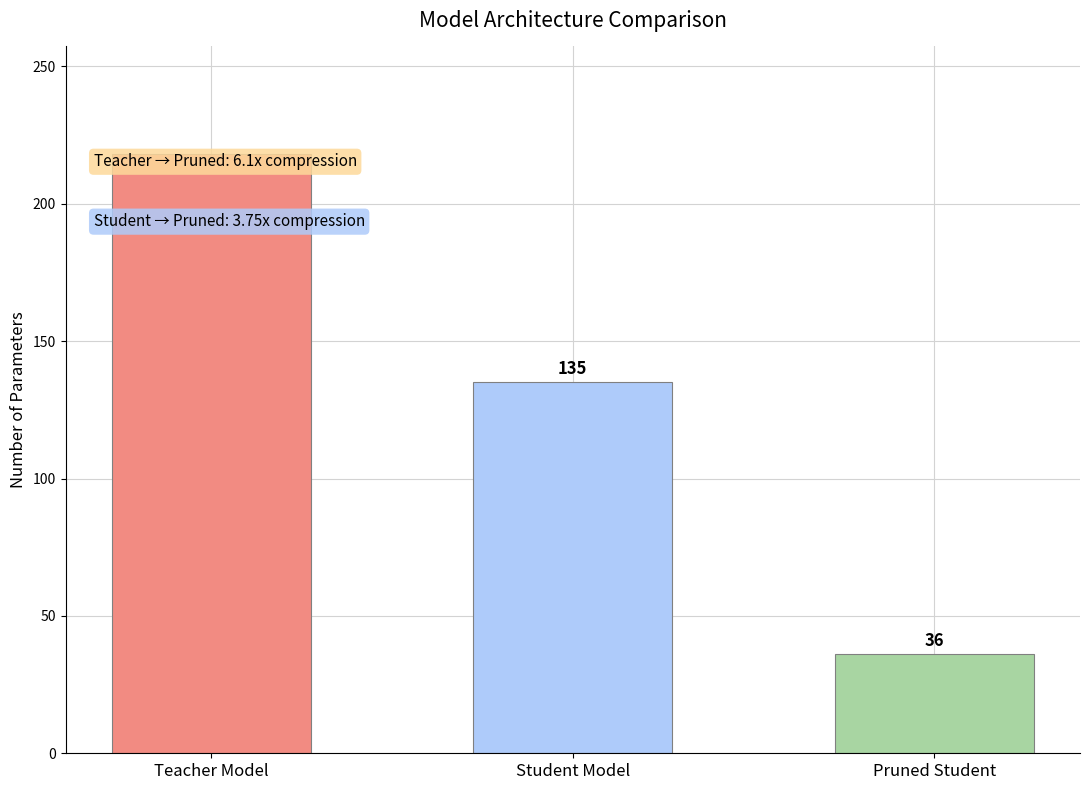

How many distinct data groups are displayed?

1